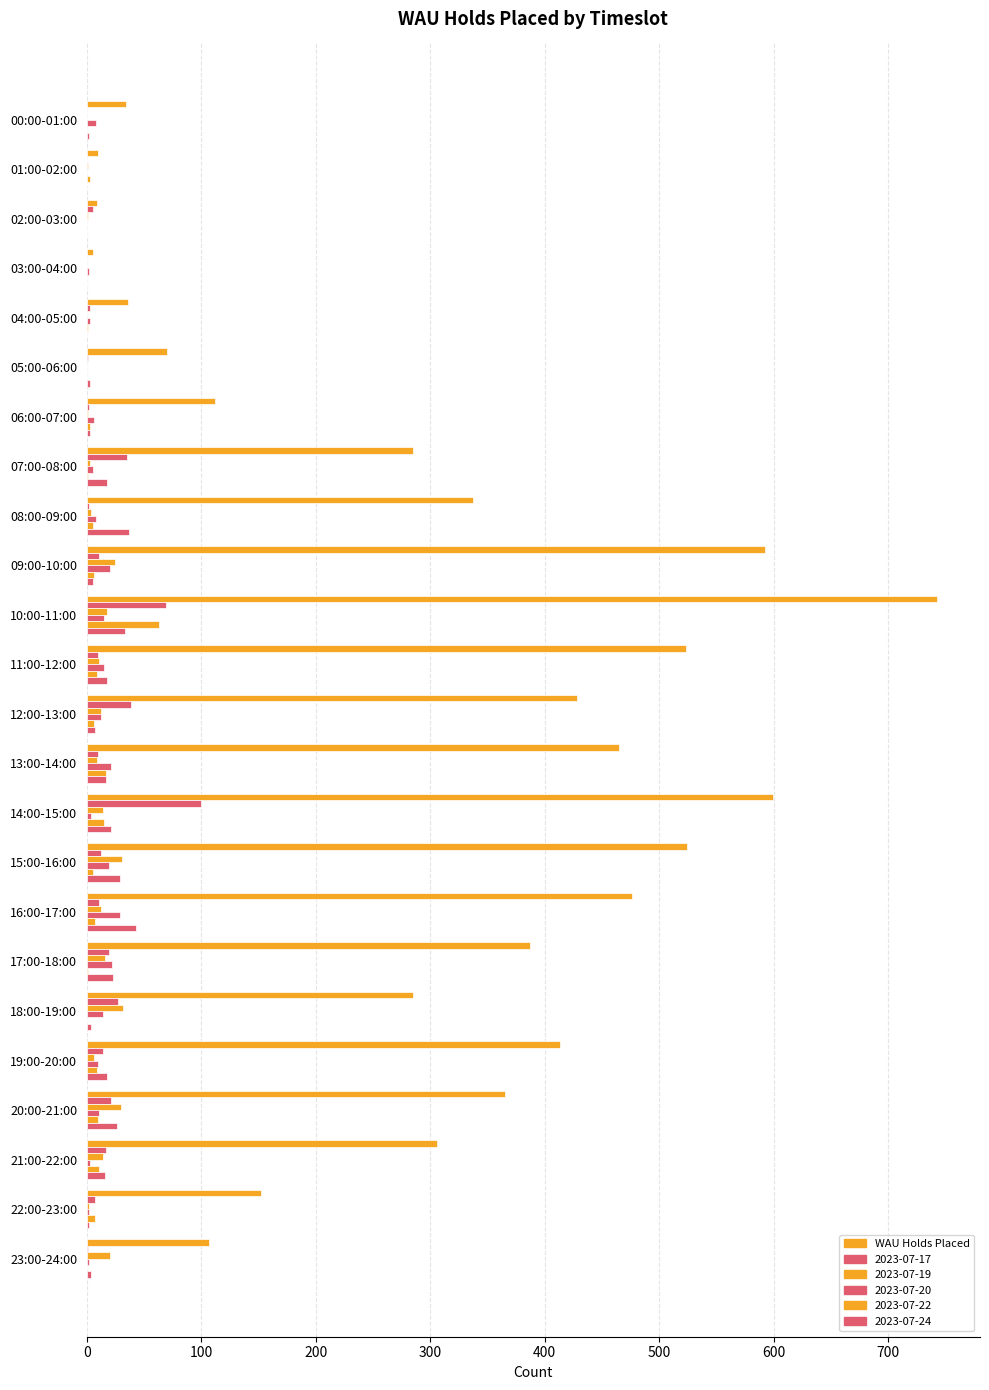

Count the number of categories in the chart.

24